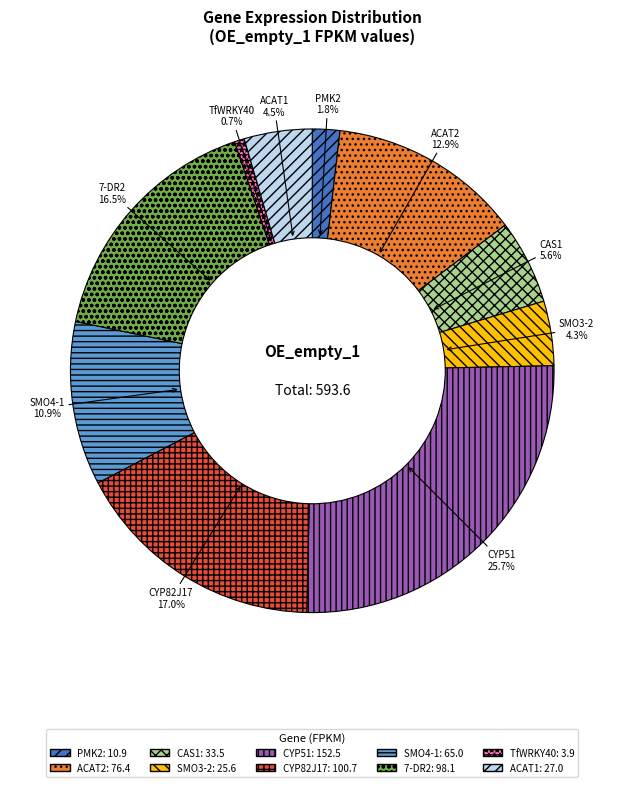

Which slice is the largest?

CYP51